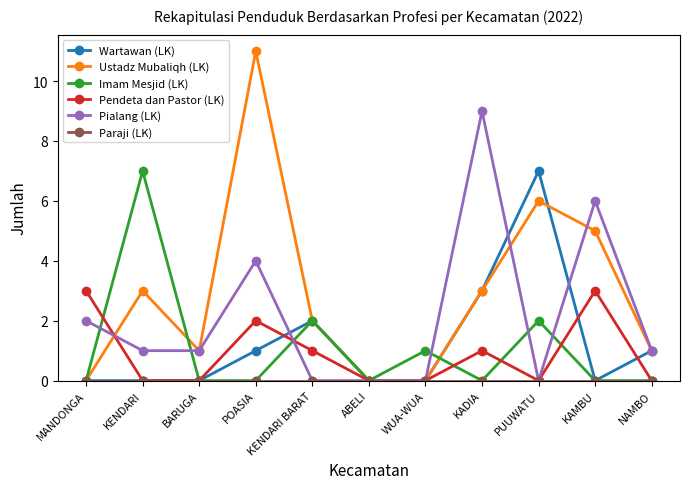

What is the label of the 11th point from the right?

MANDONGA